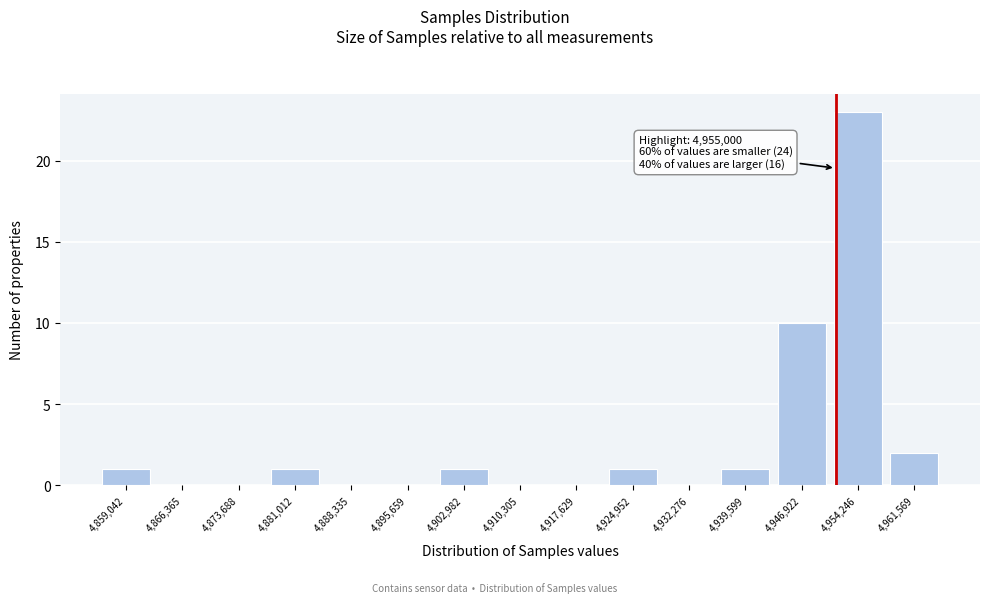

Reading left to right, extract all data points from this chart.

4,859,042=1	4,866,365=0	4,873,688=0	4,881,012=1	4,888,335=0	4,895,659=0	4,902,982=1	4,910,305=0	4,917,629=0	4,924,952=1	4,932,276=0	4,939,599=1	4,946,922=10	4,954,246=23	4,961,569=2